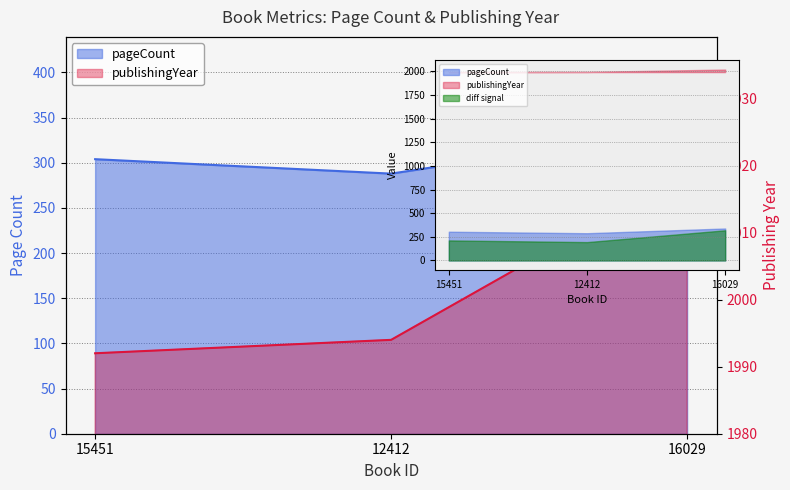

Does the chart display data point markers on the line(s)?

No